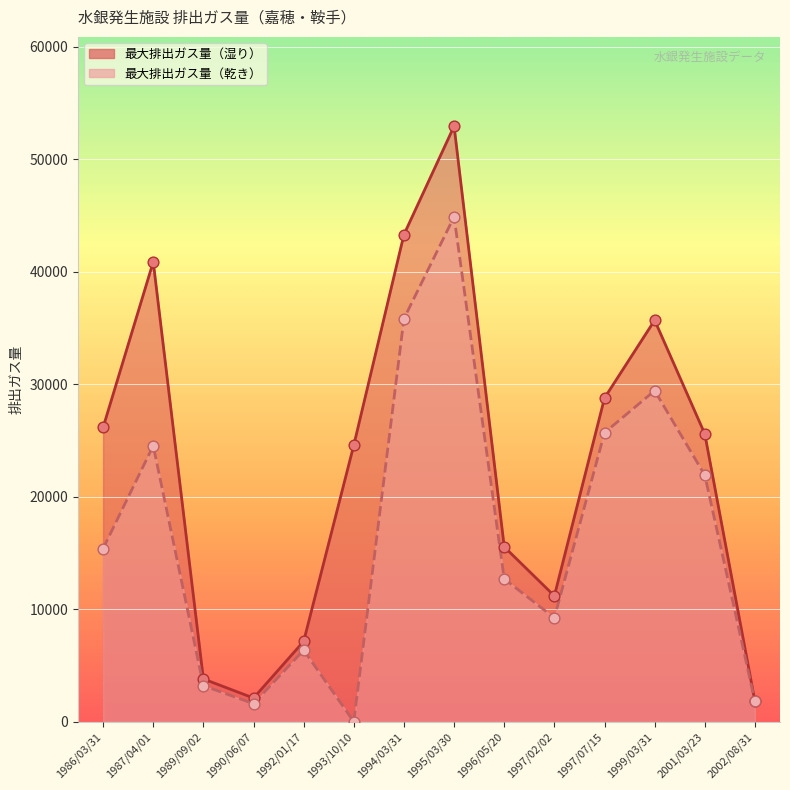

What is the total value across all series at 1986/03/31?

41551.0